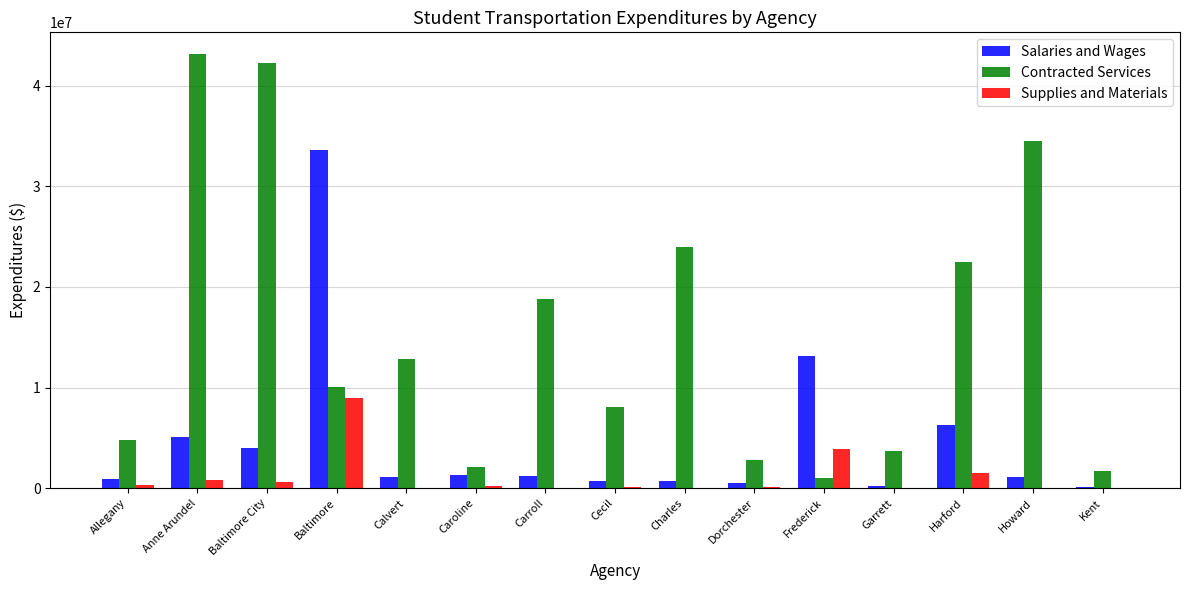

Between Allegany and Anne Arundel, which series saw the biggest shift?

Contracted Services